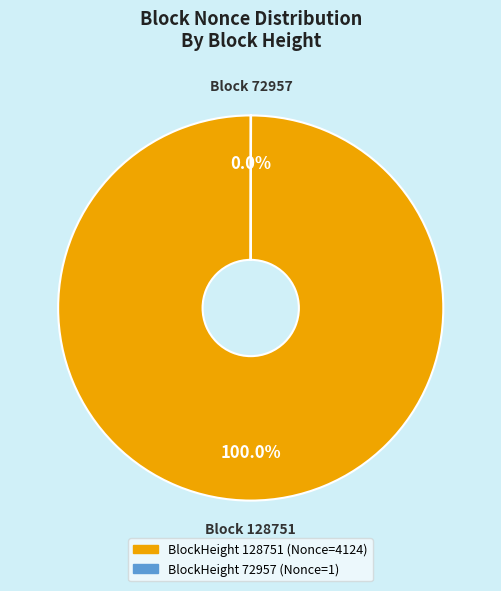

To the nearest percent, what is the difference between the largest and smallest slice percentages?

100%